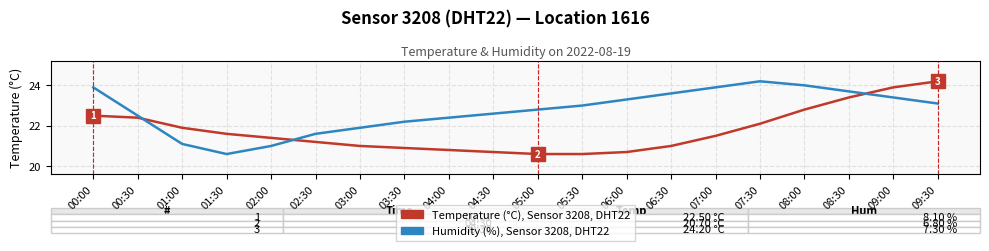

What is the smallest value displayed?

20.6